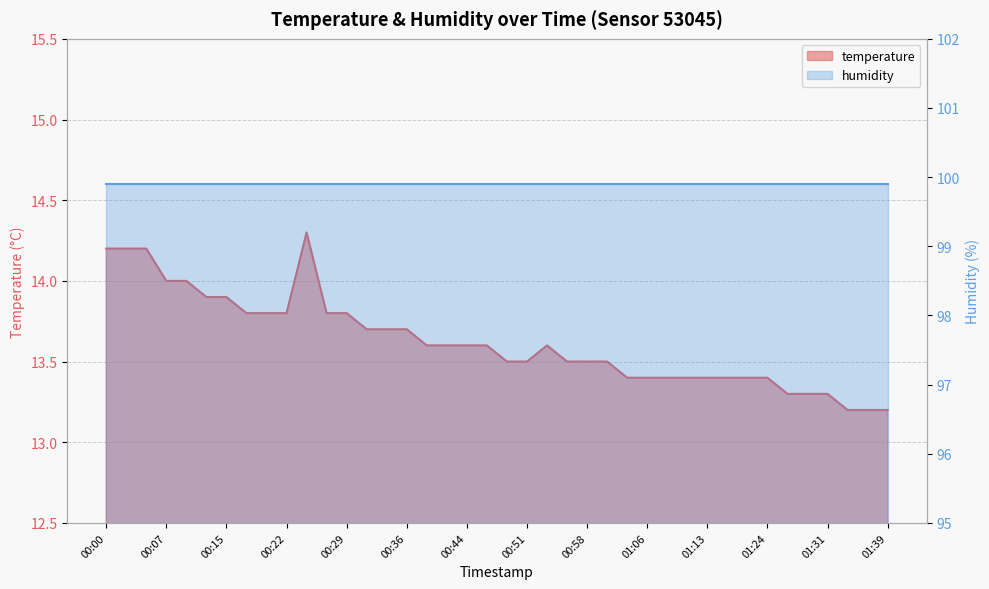

Is it true that the value at 00:56 is 13.5?

True